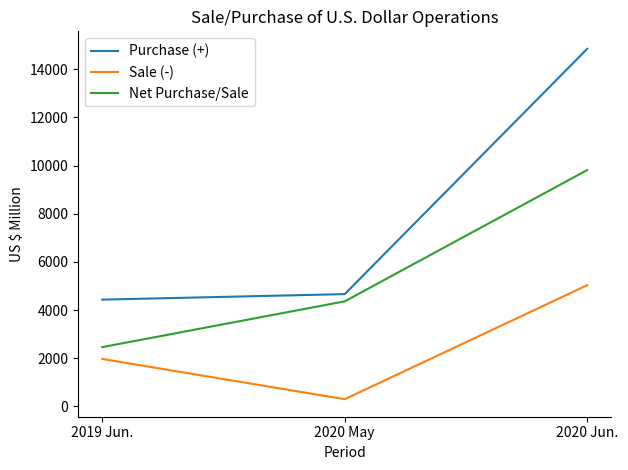

Where is Purchase (+) nearest to the value 9640?

2020 May